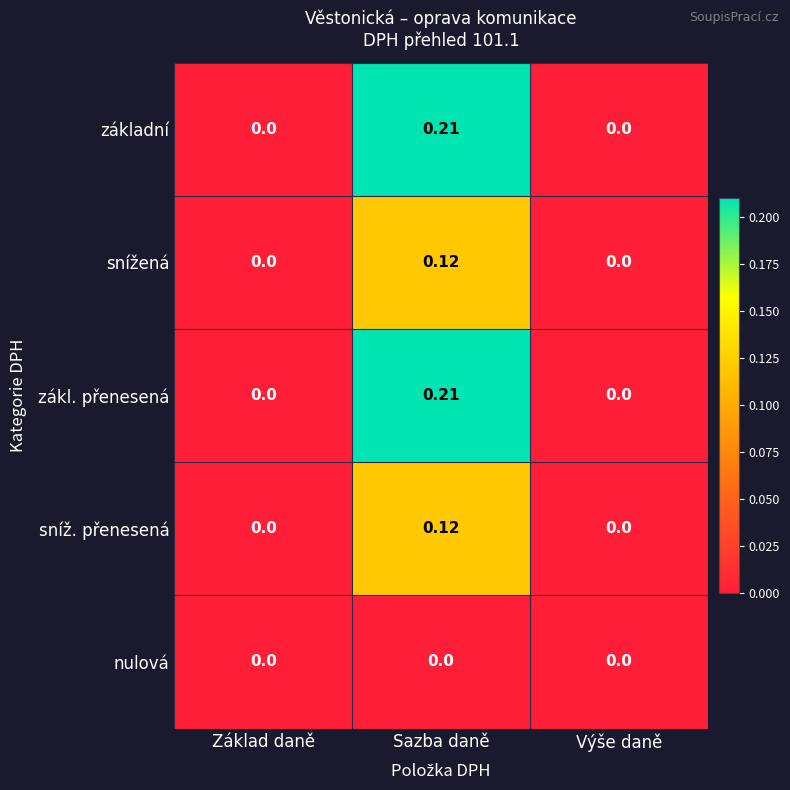

Which category has the highest value across all series?

Sazba daně